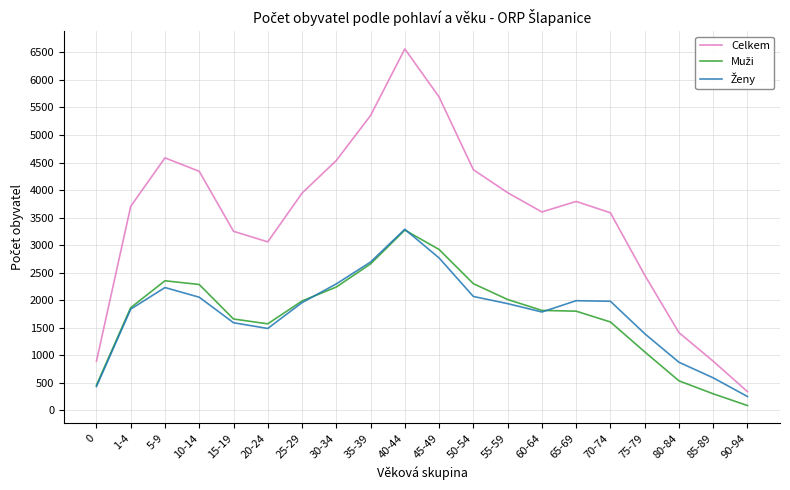

What is the greatest value displayed?

6563